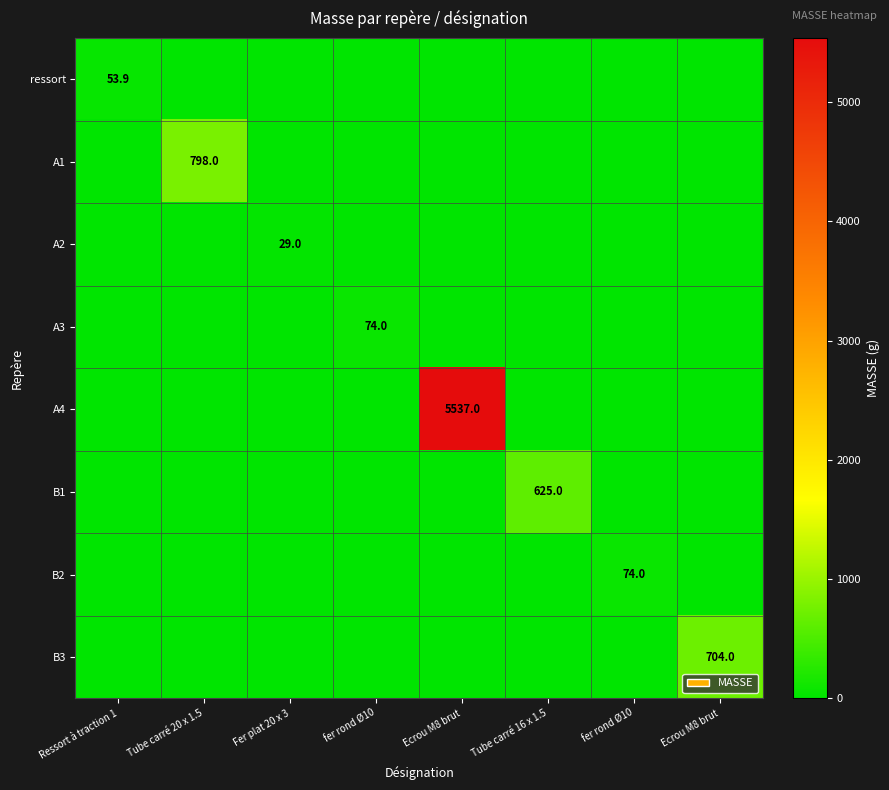

At which category is the sum across all series the highest?

Ecrou M8 brut